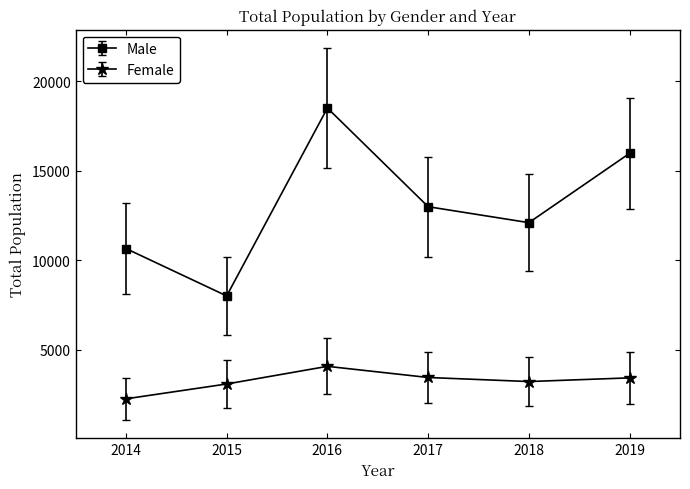

What is the sum of all Female values?

19452